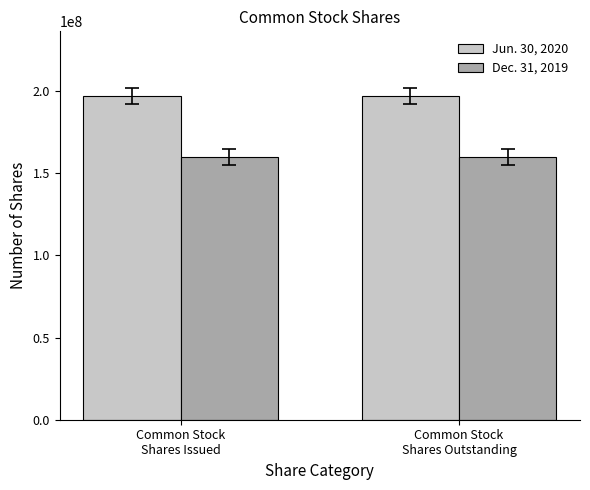

What is the greatest value displayed?

197008562